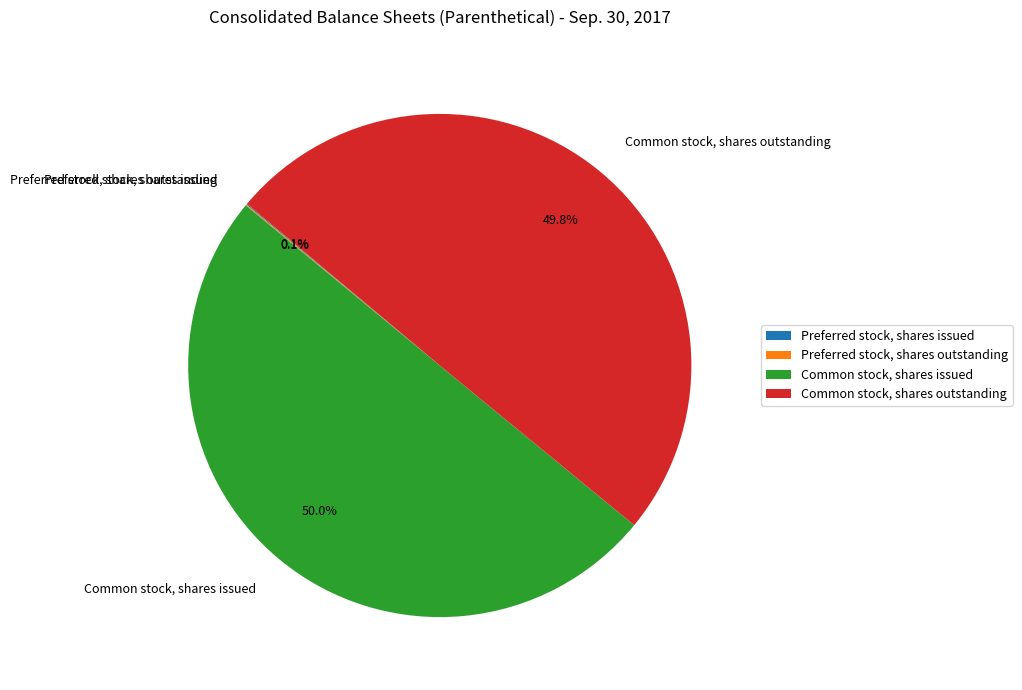

What percentage is NOT represented by Common stock, shares outstanding?

50.2%